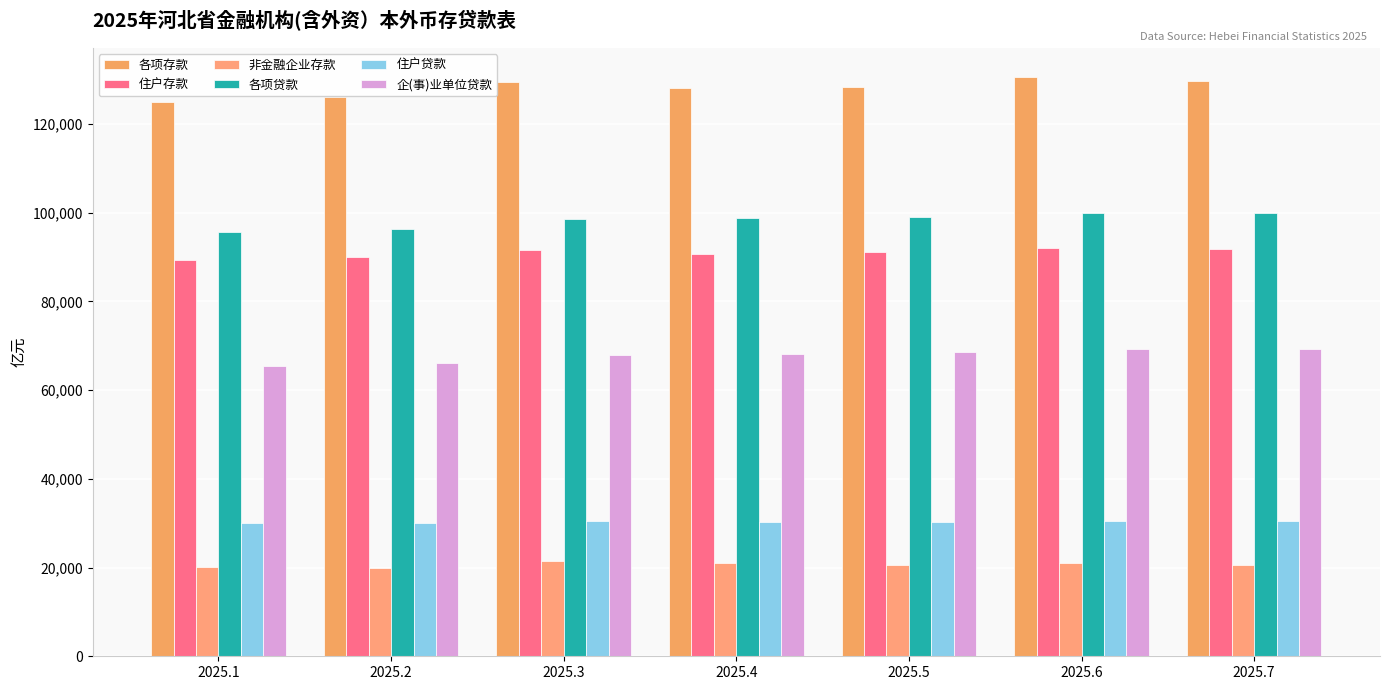

How many data points does each series have?

7